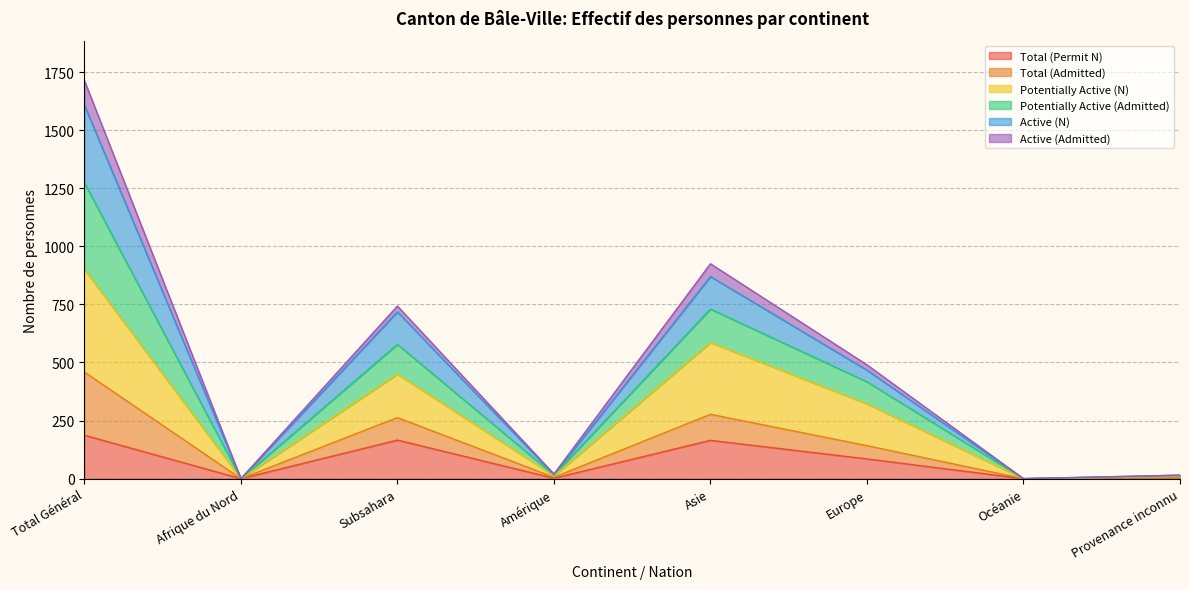

Does the chart have visible grid lines?

Yes